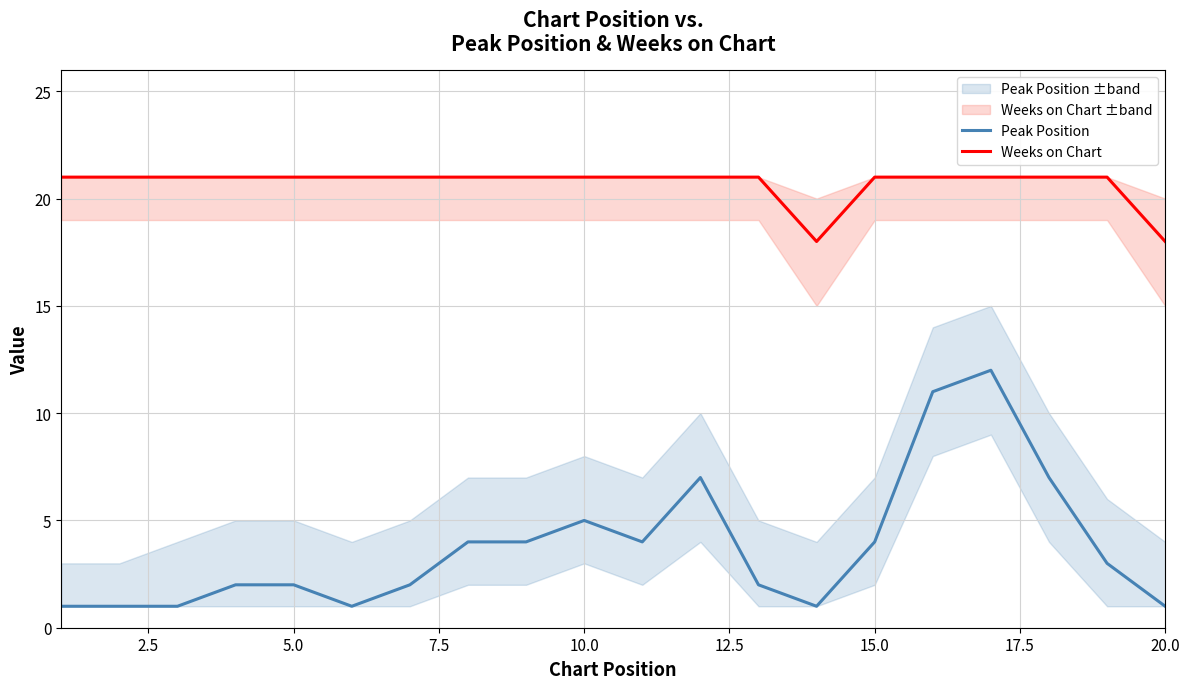

True or false: Weeks on Chart and Peak Position intersect in this chart.

False